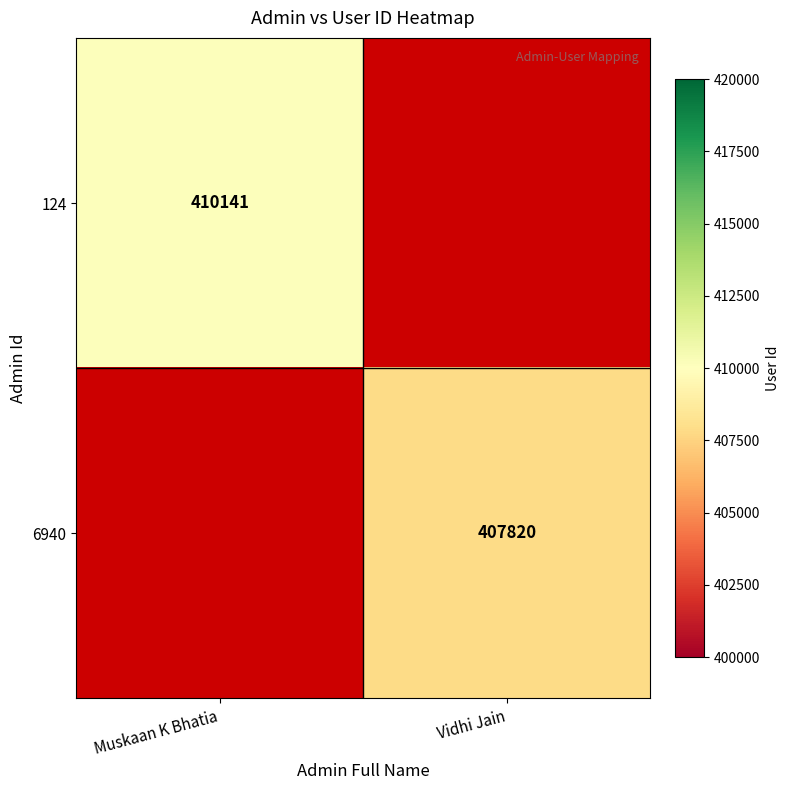

How many data points does each series have?

2